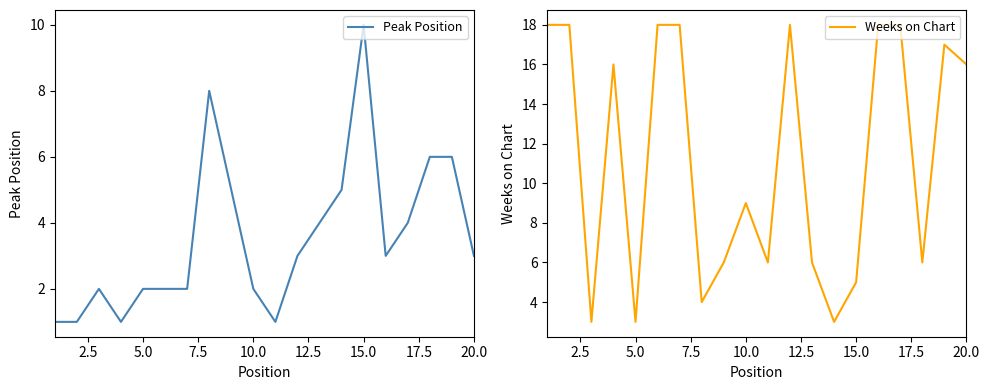

Count the Peak Position values in the range 2 to 5.

12